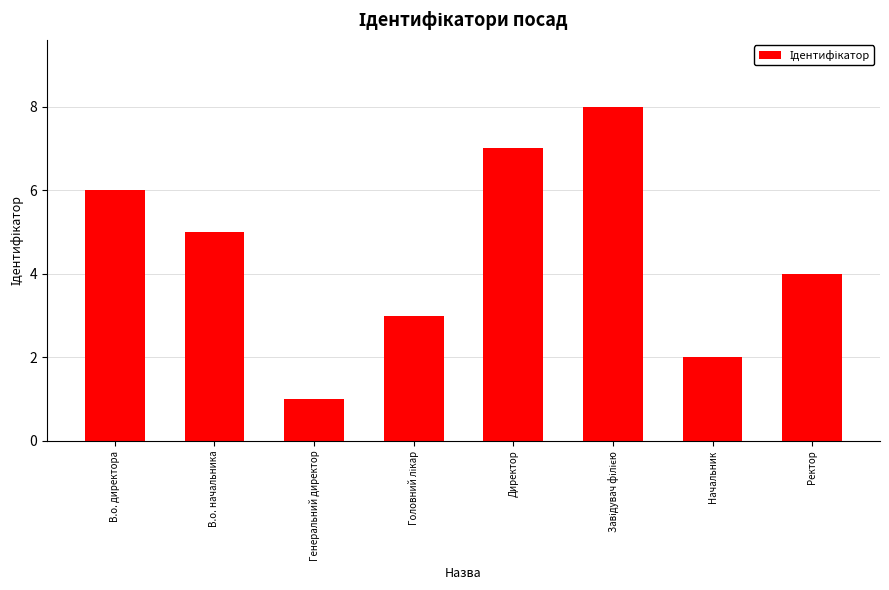

Is it true that the value at Директор is 7?

True